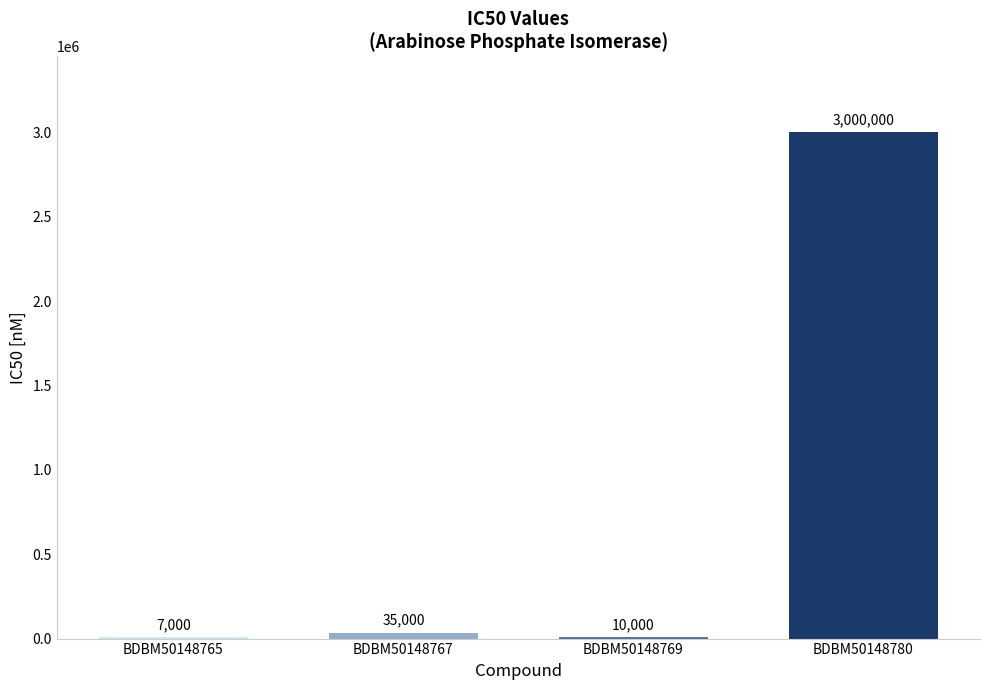

At which category does the chart reach its peak across all series?

BDBM50148780